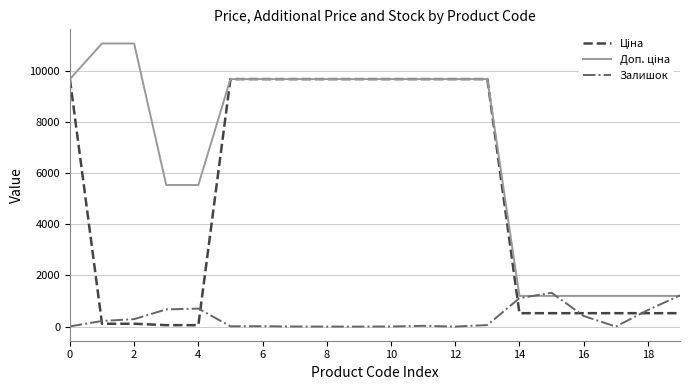

What is the maximum value shown in the chart?

11055.0